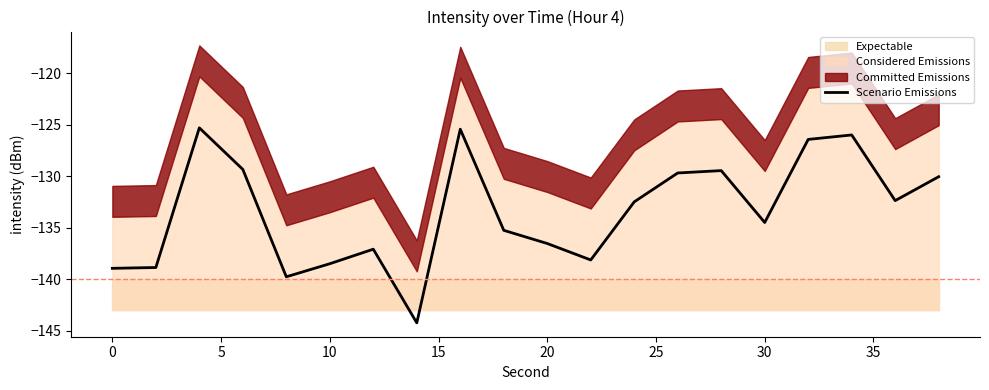

How many data points are less than -132?

12